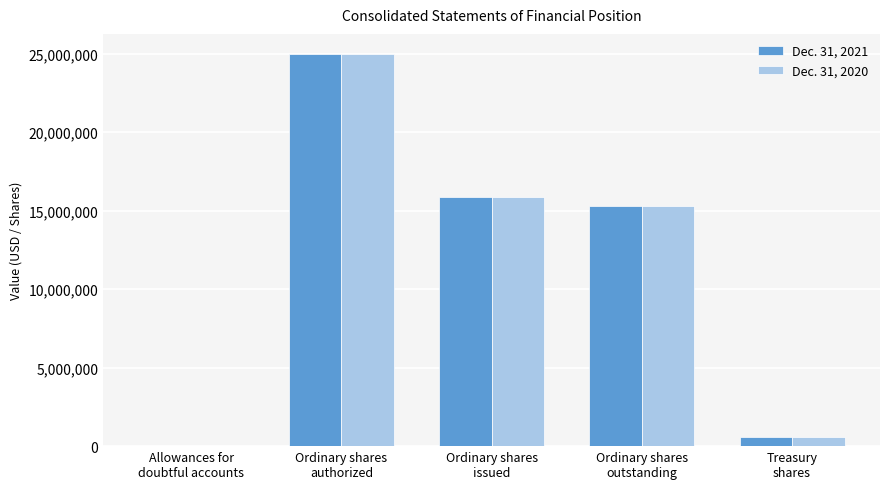

At which label is Dec. 31, 2020 closest to 12504858?

Ordinary shares
outstanding